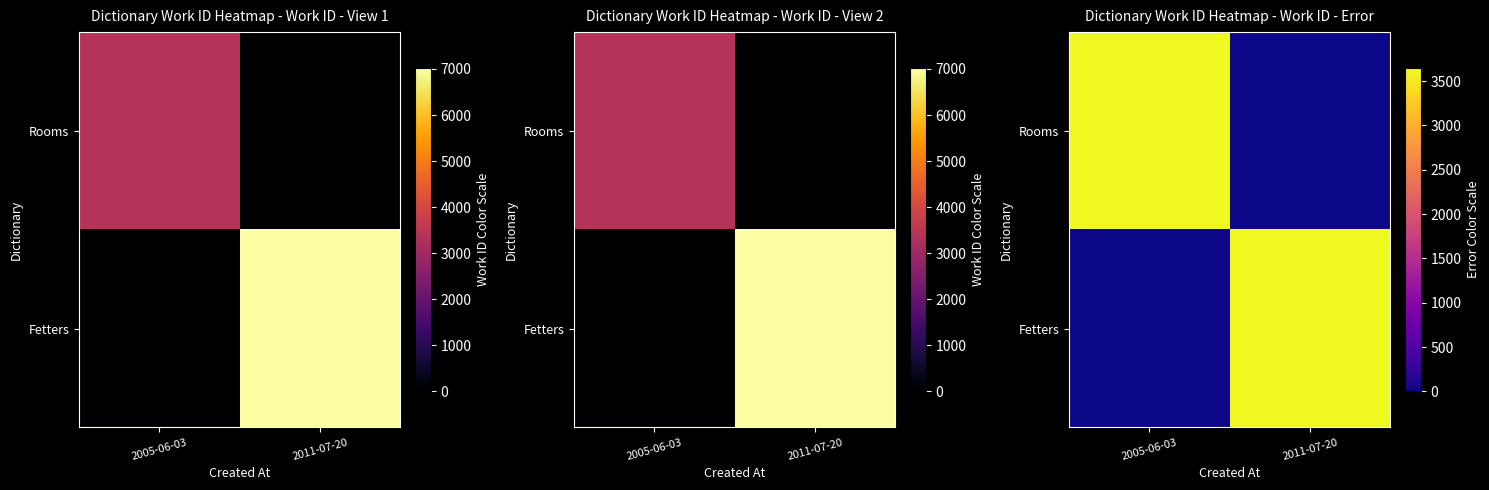

Which category has the lowest value in the Fetters series?

2005-06-03